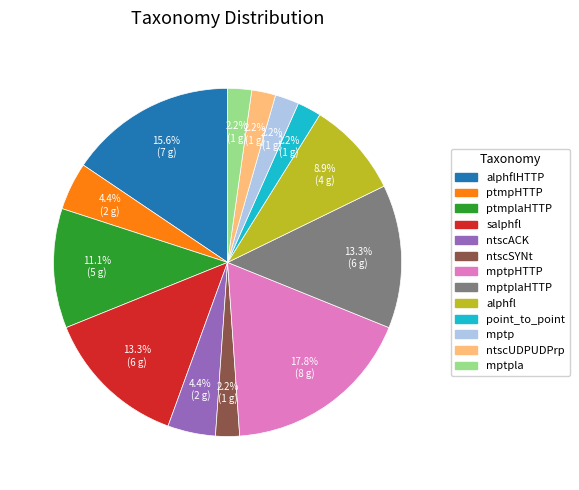

How many segments does this pie chart have?

13